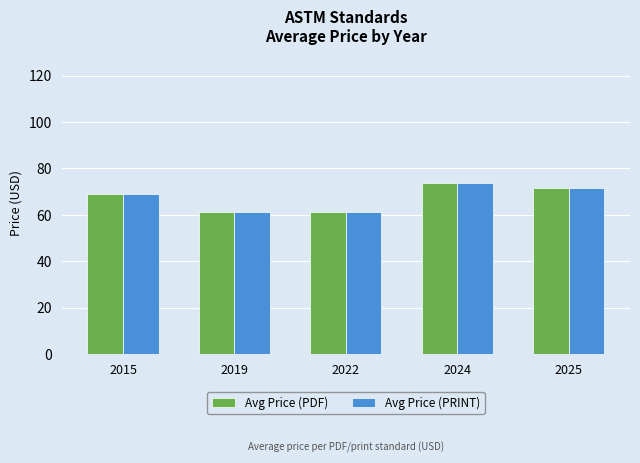

What is the average value of the Avg Price (PRINT) series?

67.2